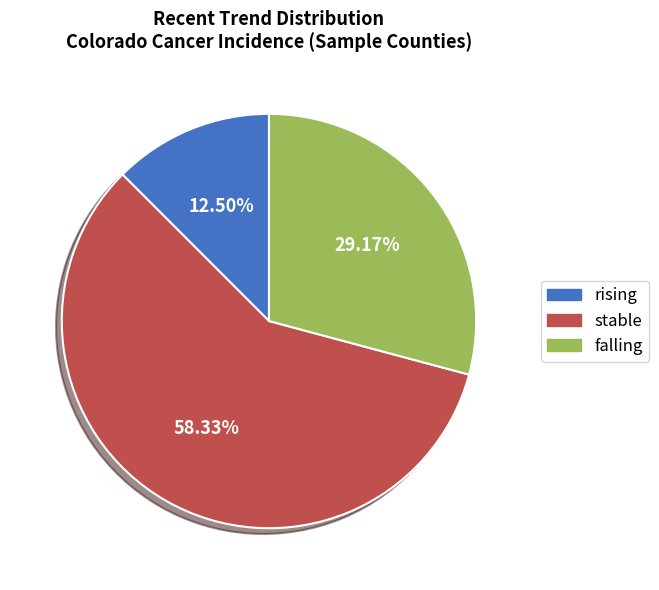

To the nearest percent, what is the difference between the largest and smallest slice percentages?

46%